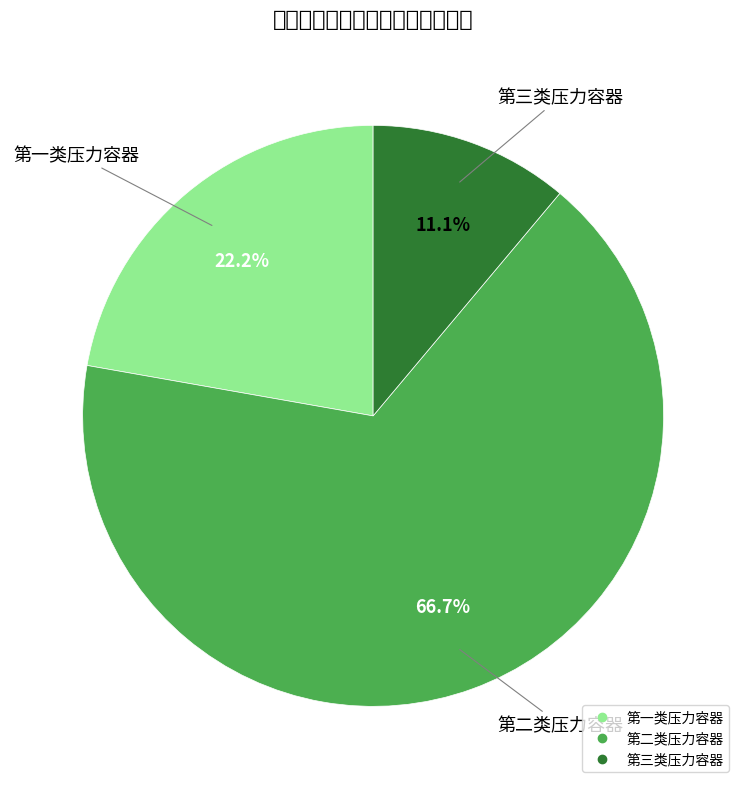

Which category has the smallest portion of the pie?

第三类压力容器